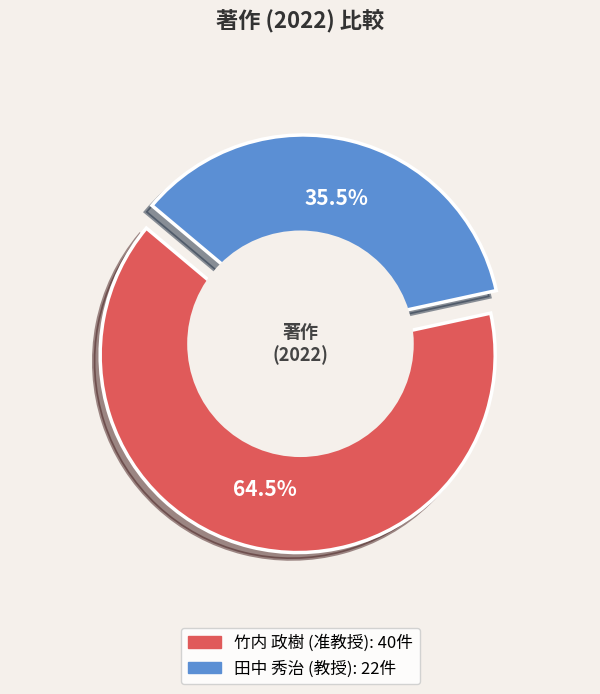

To the nearest percent, what is the difference between the largest and smallest slice percentages?

29%